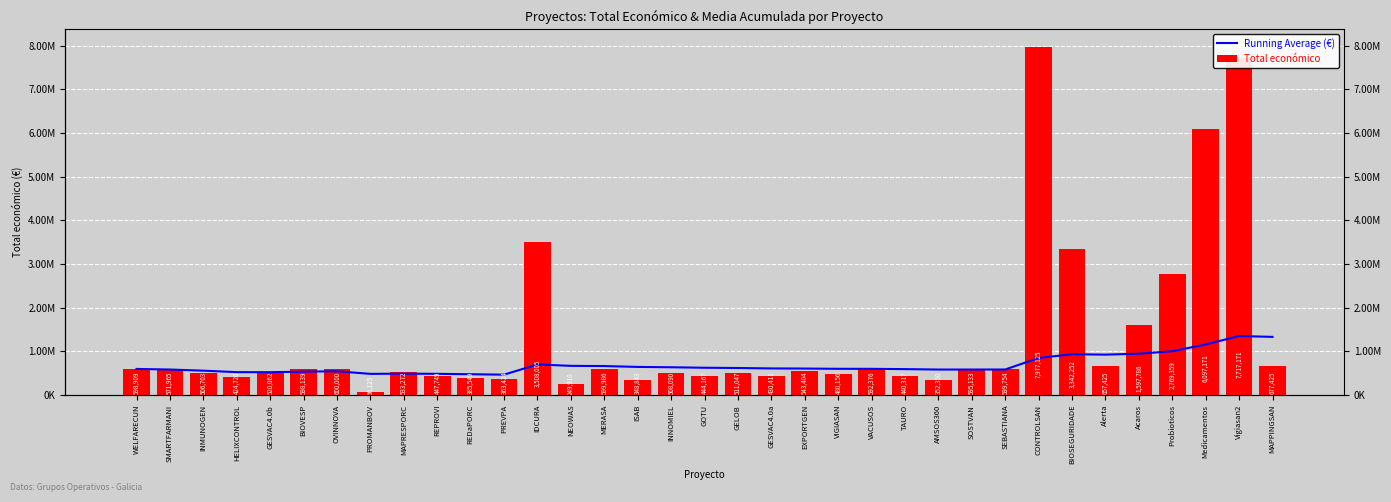

Which category has the lowest value across all series?

PROMANBOV